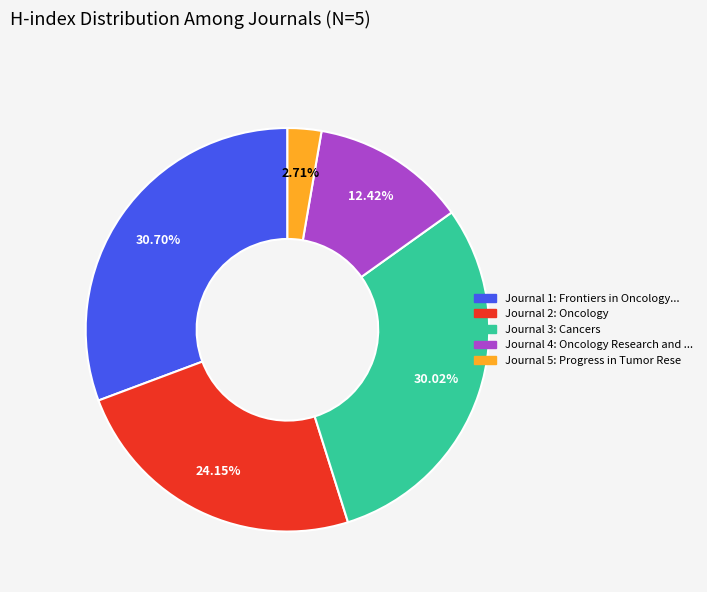

Is there any slice that represents more than half of the pie?

No